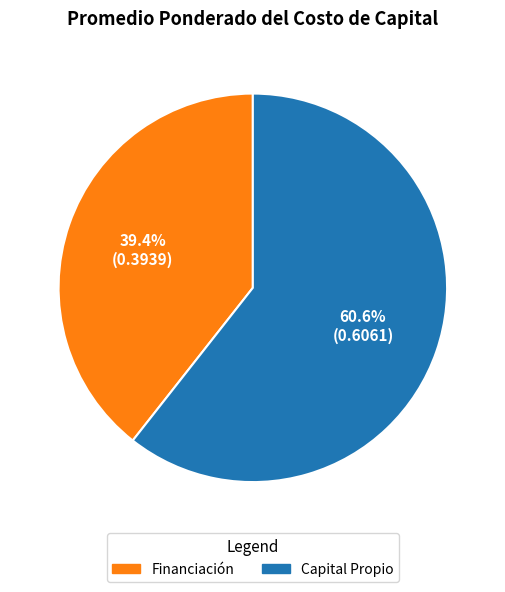

What percentage is the Financiación slice, to the nearest percent?

39%